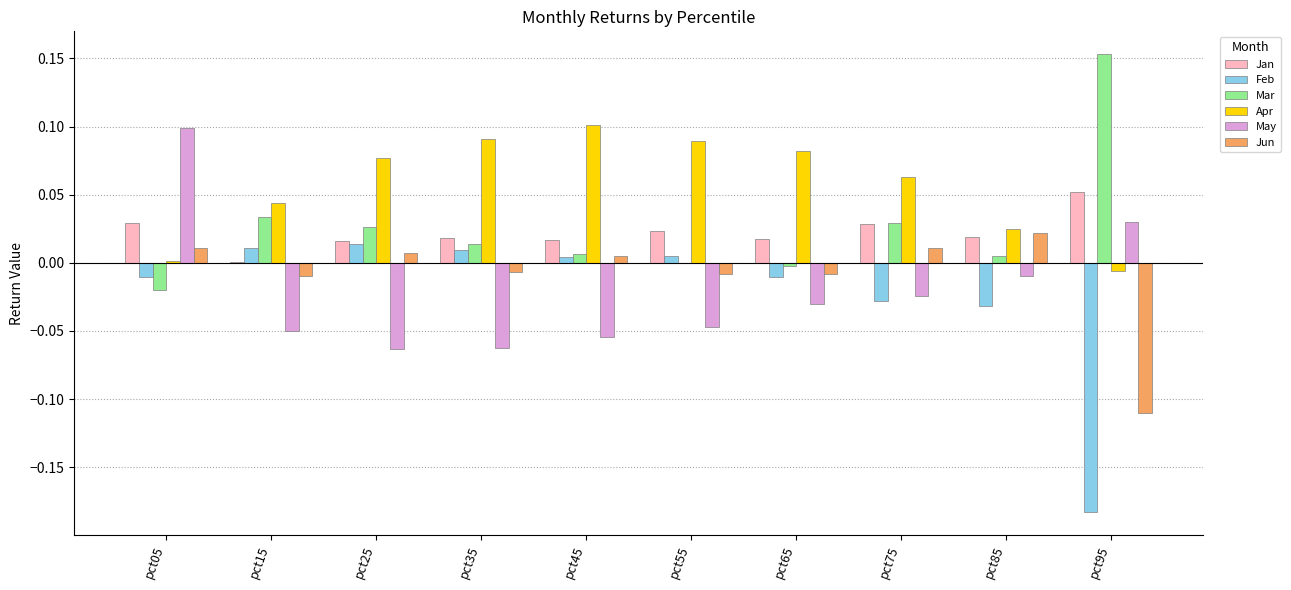

At which category does the chart reach its peak across all series?

pct95